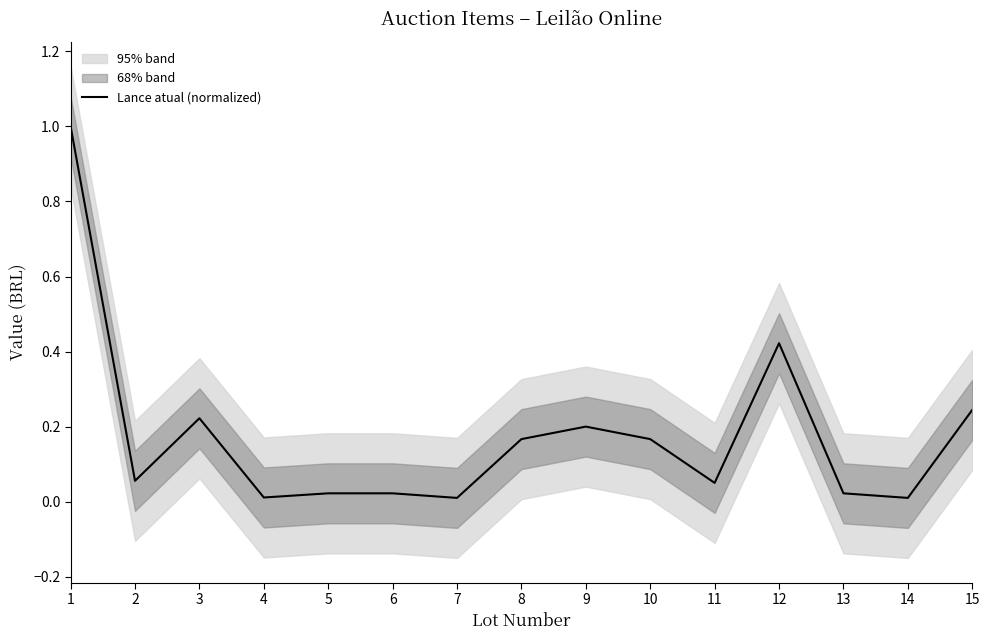

Which category has the highest value across all series?

1